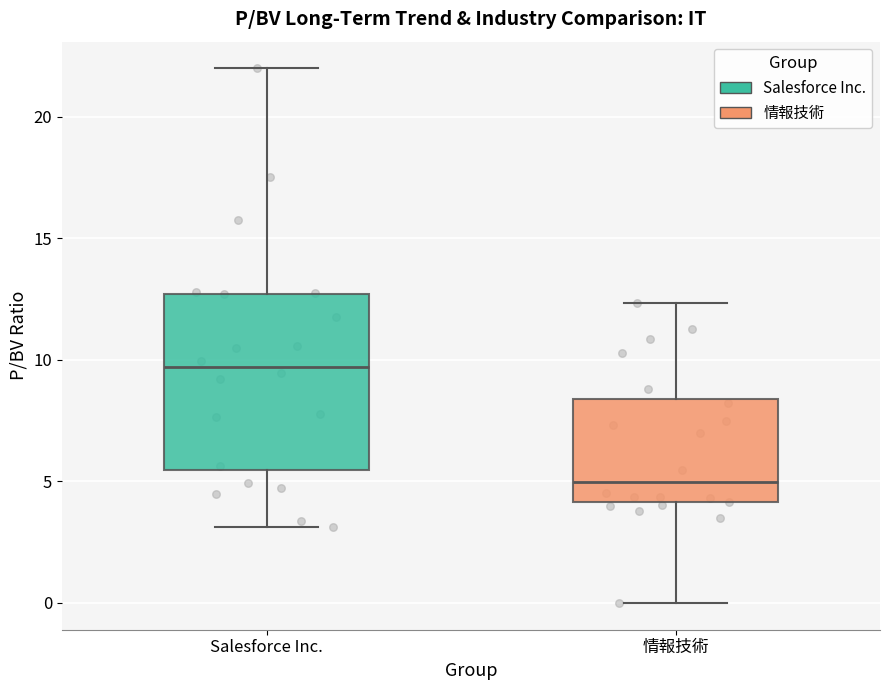

Which box's median line is the lowest?

情報技術